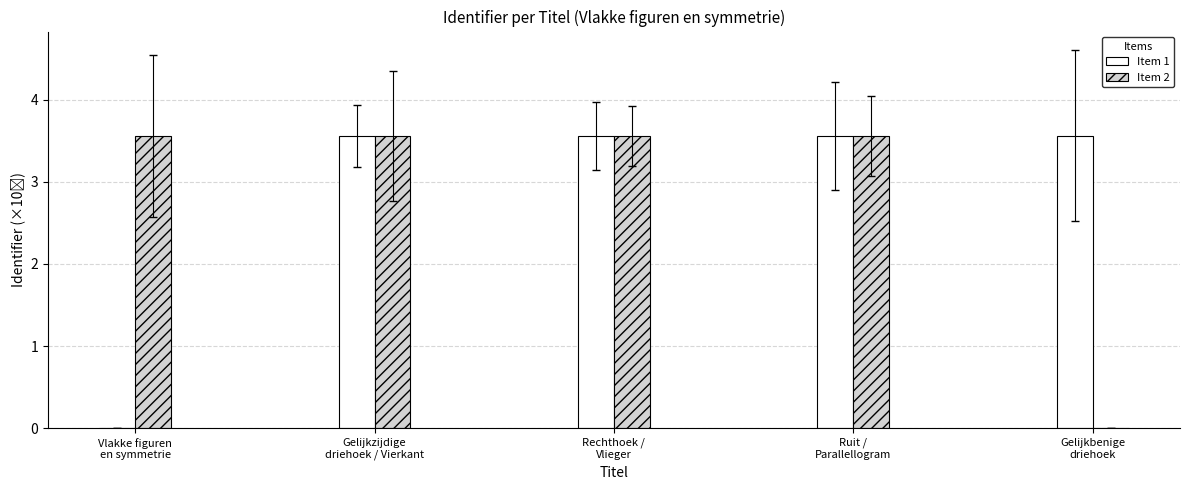

Which category has the highest value in the Item 1 series?

Gelijkbenige
driehoek